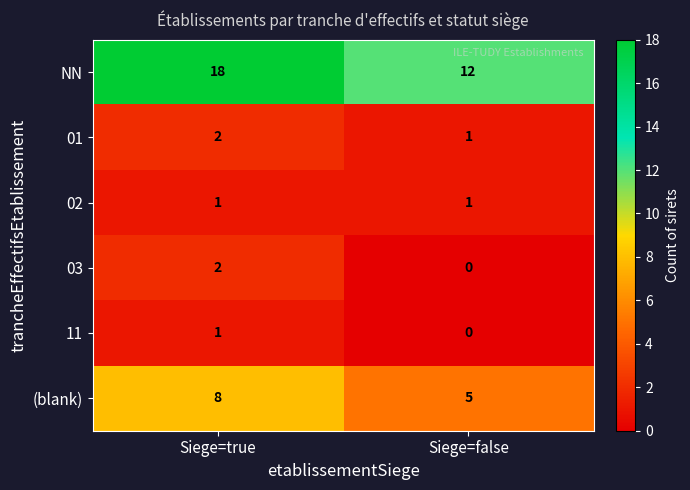

Where is 01 nearest to the value 1?

Siege=false